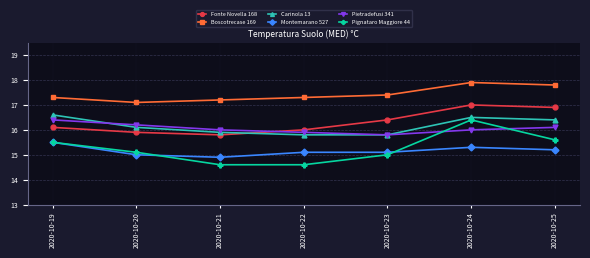

Is this an area chart (filled region under the line)?

No